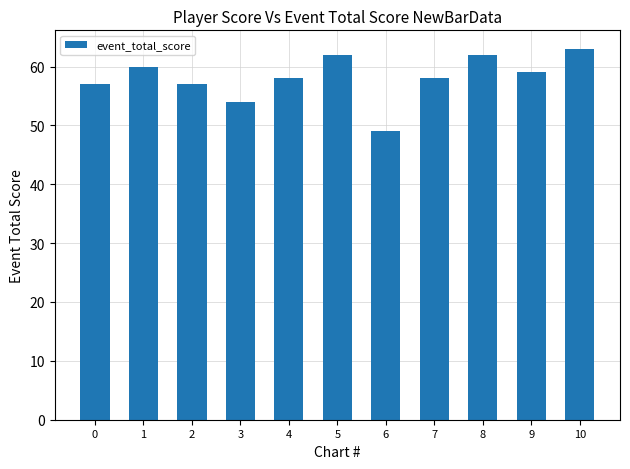

What is the greatest value displayed?

63